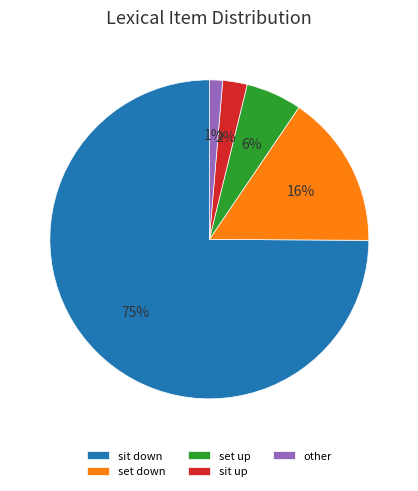

Between sit up and sit down, which is larger?

sit down